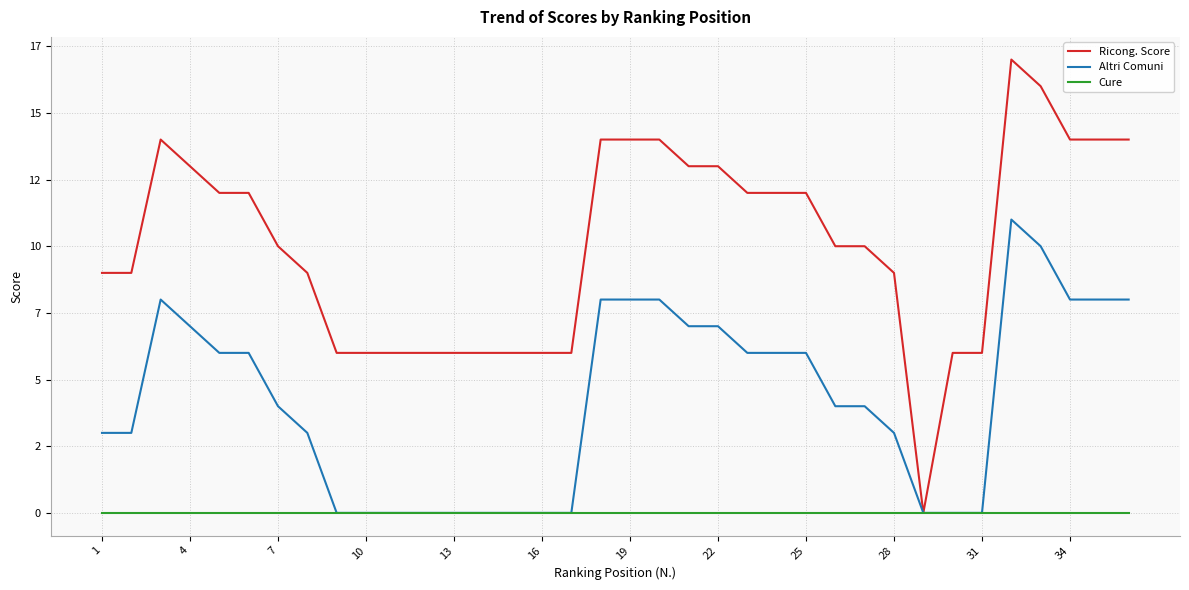

What are all the series names shown in the legend?

Ricong. Score, Altri Comuni, Cure